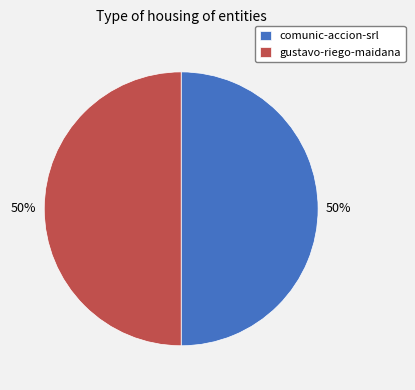

Is the sum of comunic-accion-srl and gustavo-riego-maidana greater than half?

Yes